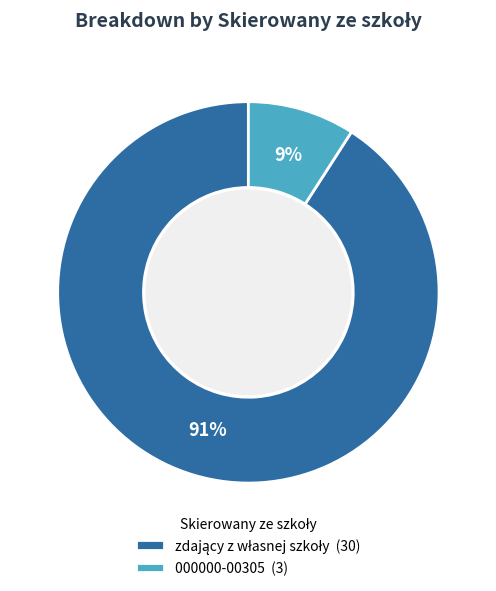

To the nearest percent, what is the average slice percentage?

50%